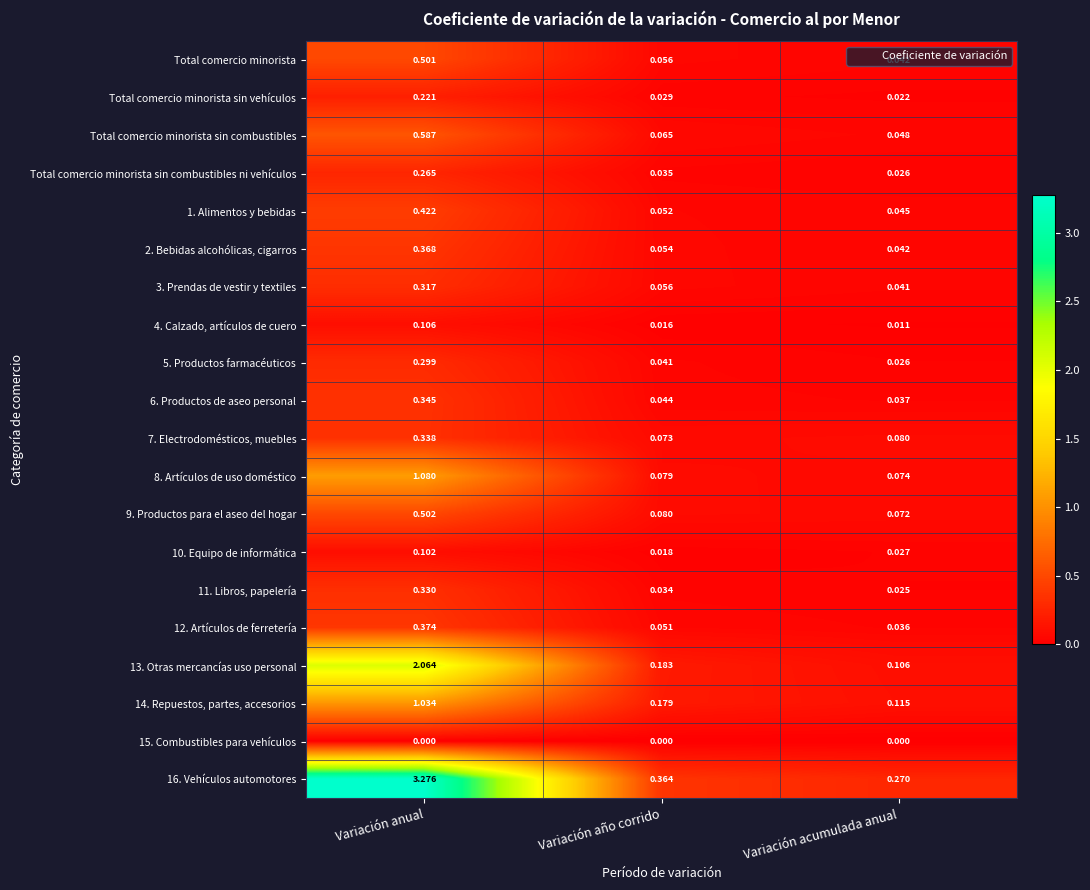

Which category has the highest value across all series?

Variación anual